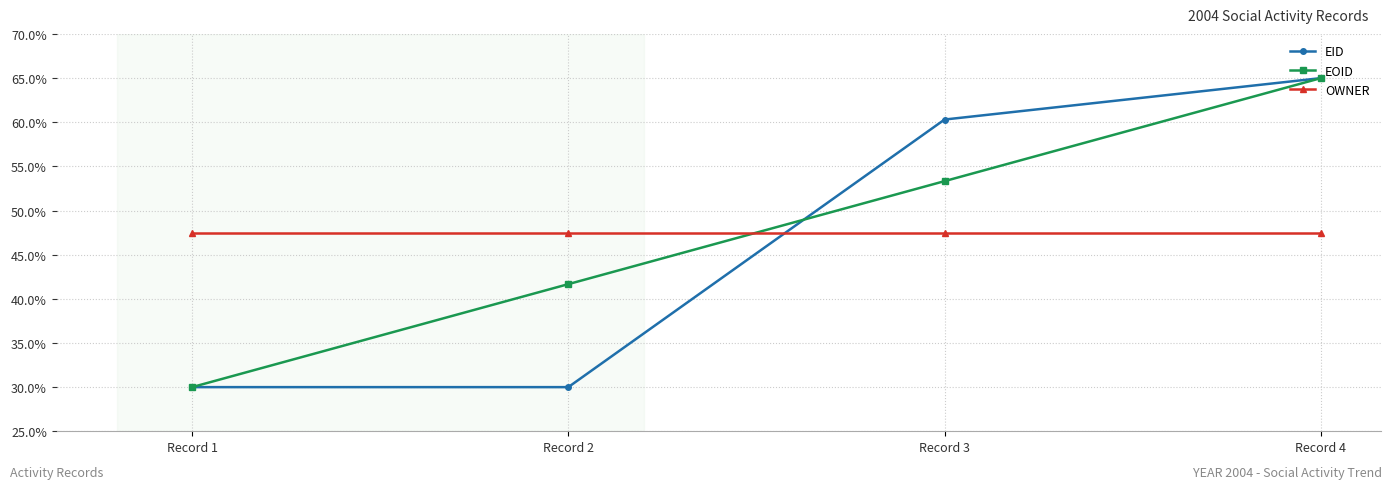

True or false: OWNER has a value of 47.5 at Record 2.

True